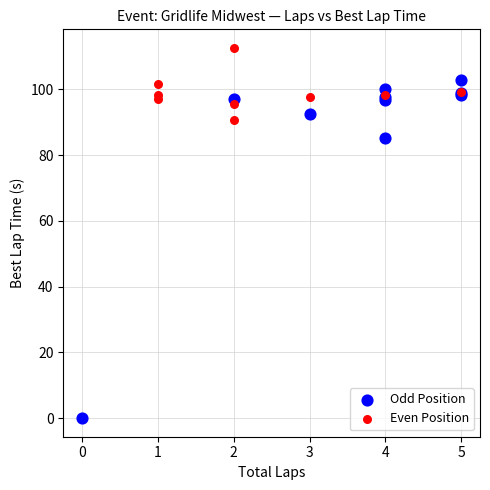

What are all the series names shown in the legend?

Odd Position, Even Position